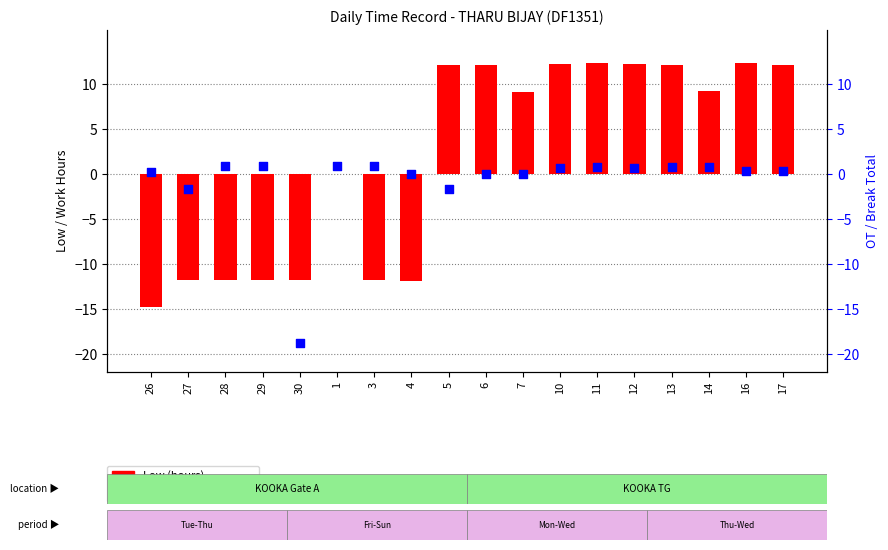

Which series has the largest total across all categories?

Low (hours)